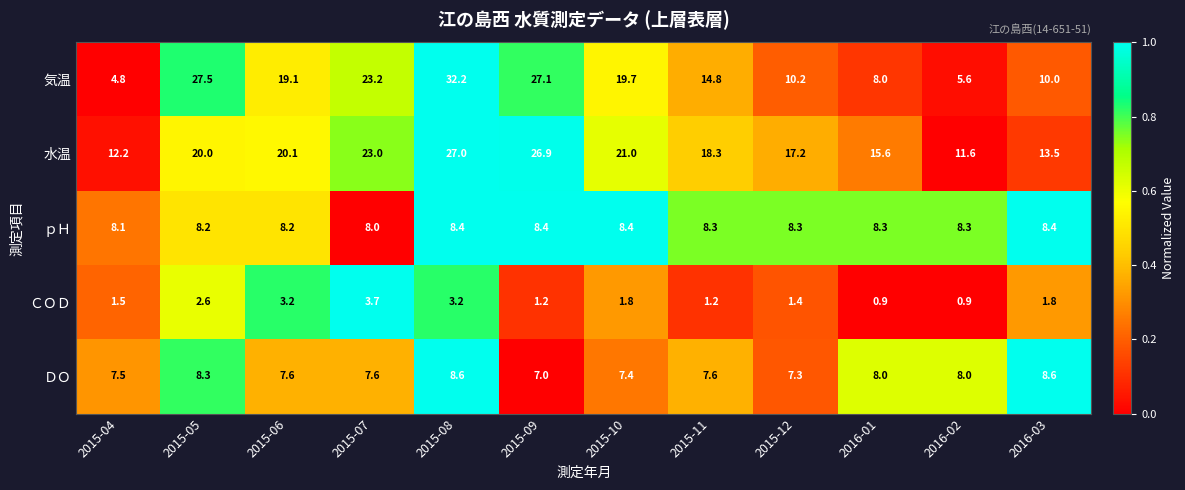

What is the sum of the ＤＯ values at 2015-04 and 2015-10?

14.9